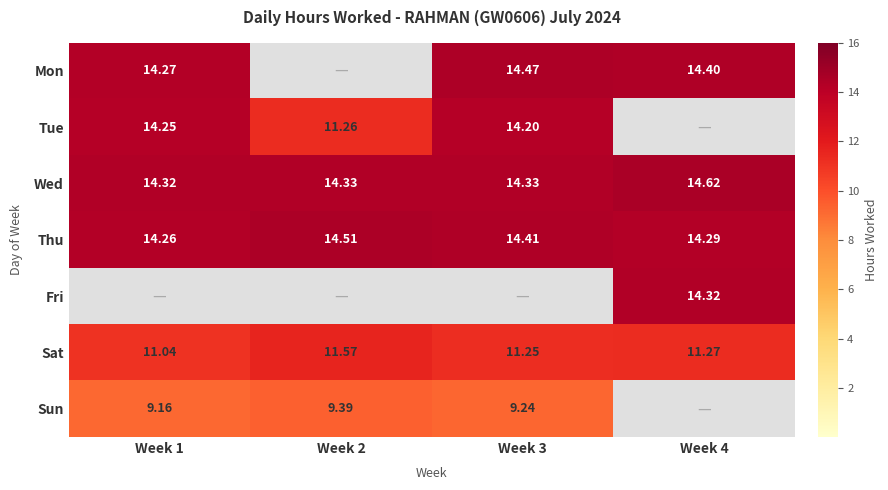

Is the value of Mon at Week 1 greater than the value of Thu at Week 1?

Yes